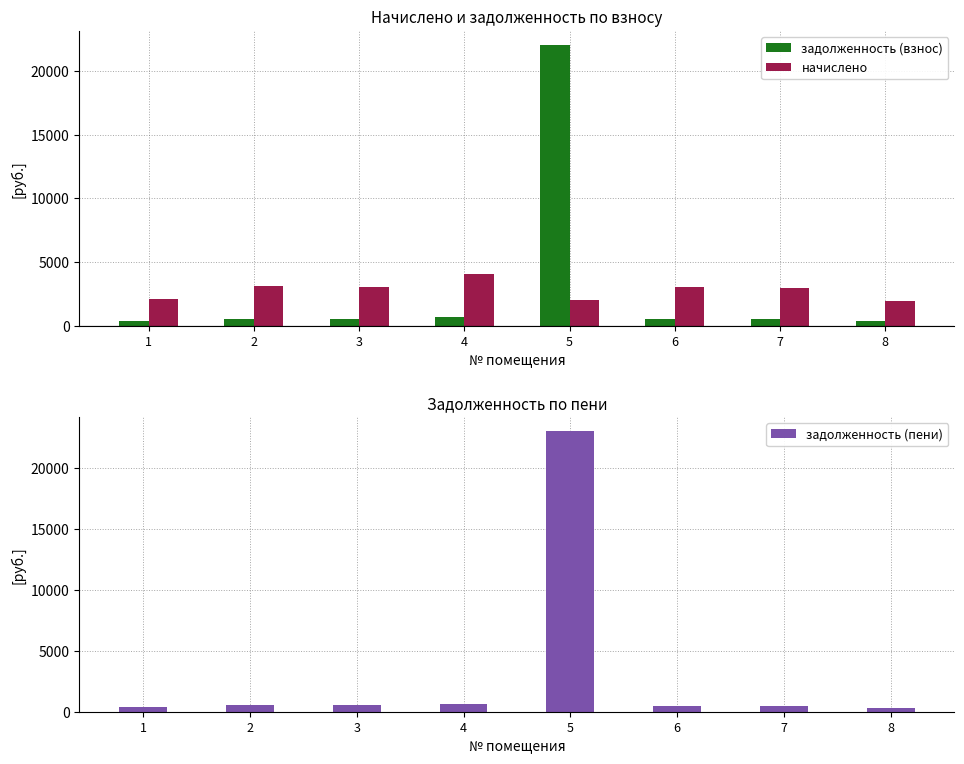

How many groups of bars are there?

8